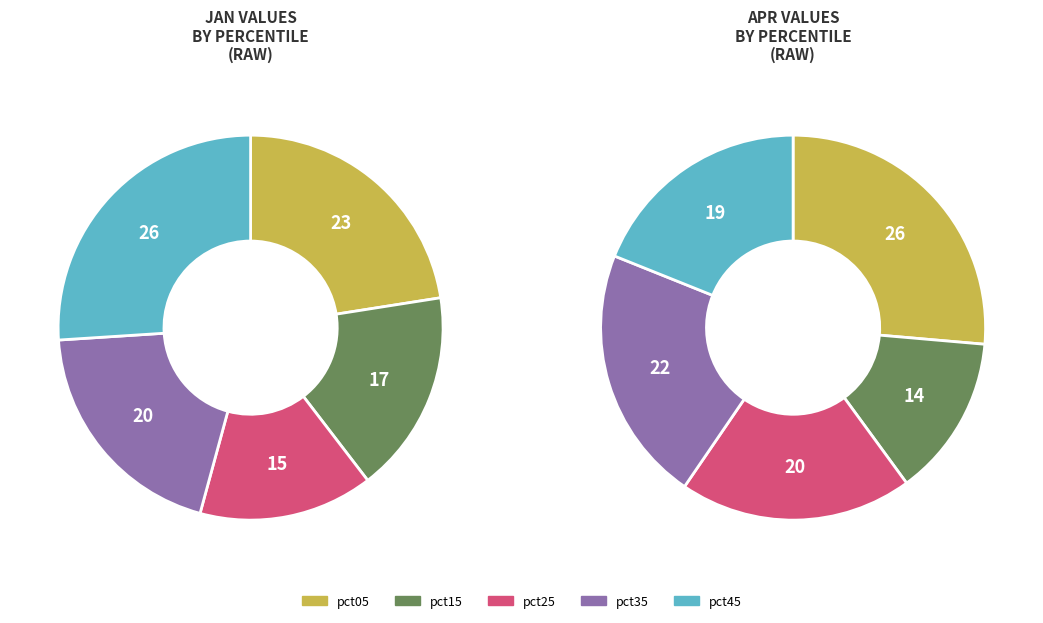

To the nearest percent, what portion does 9 represent?

19%